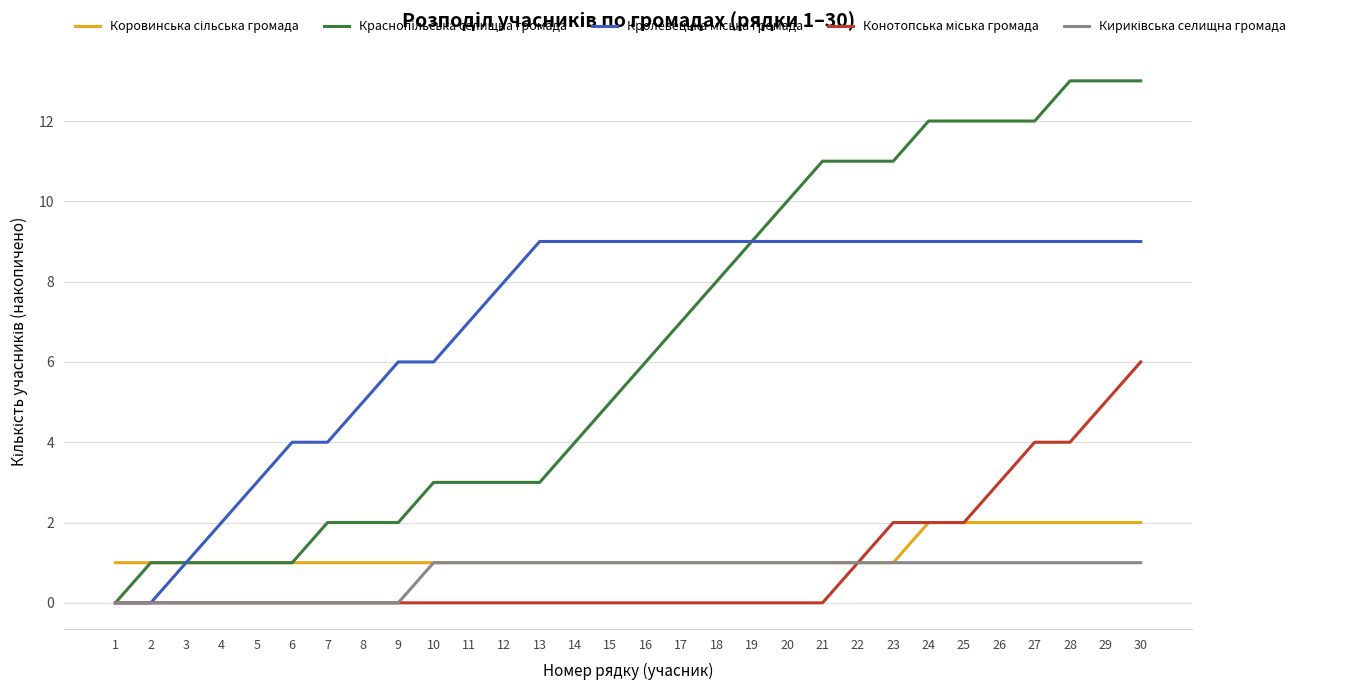

What is the spread (max minus min) of values at 24?

11